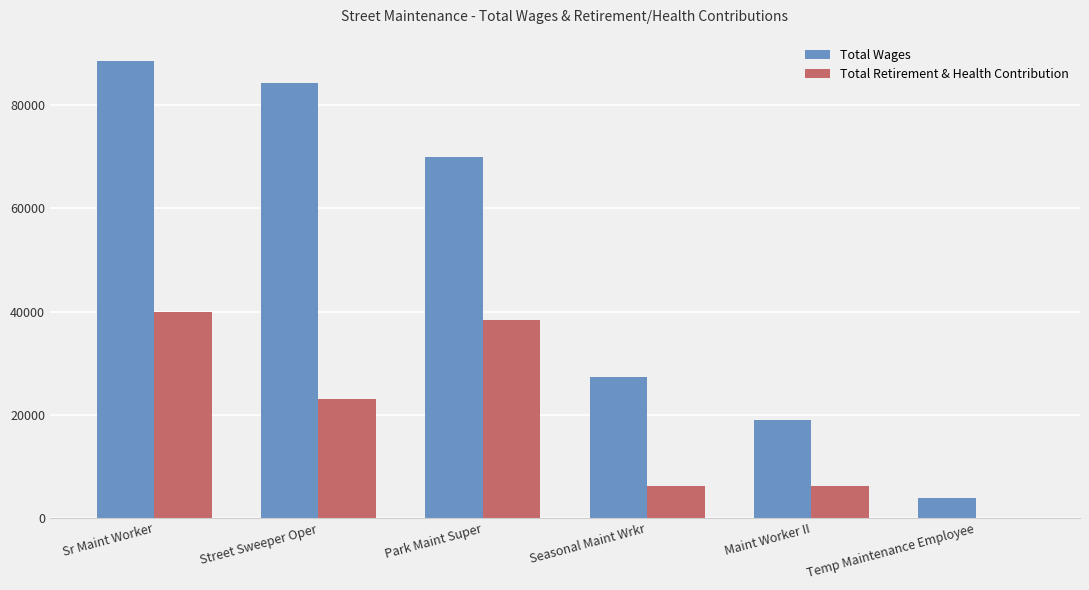

Are the bars grouped side by side (vs. stacked)?

Yes